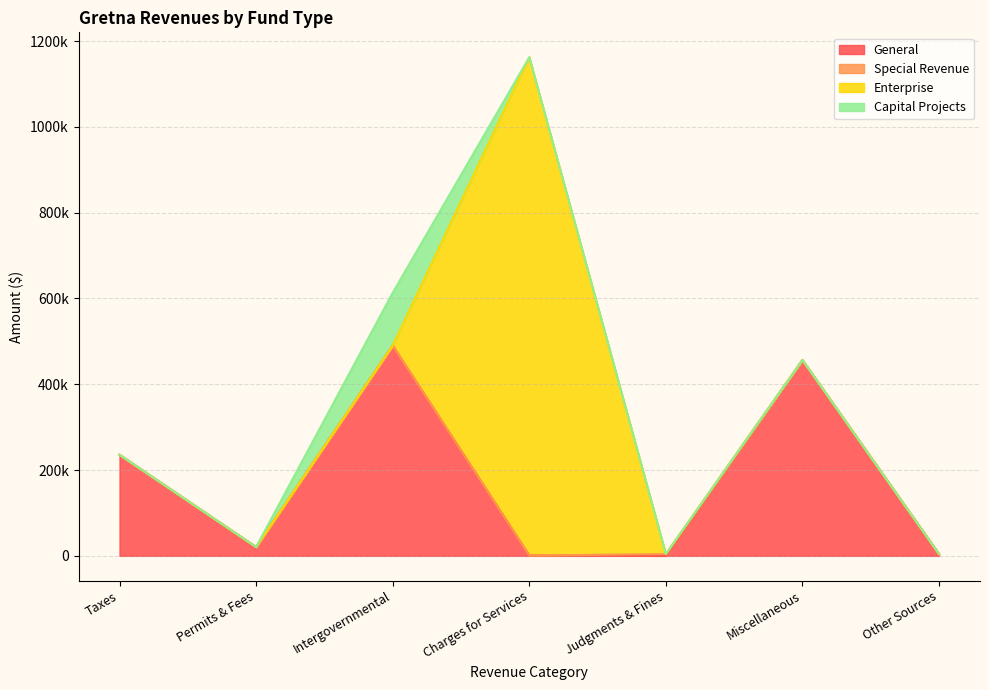

Which has a higher value, Intergovernmental or Other Sources?

Intergovernmental